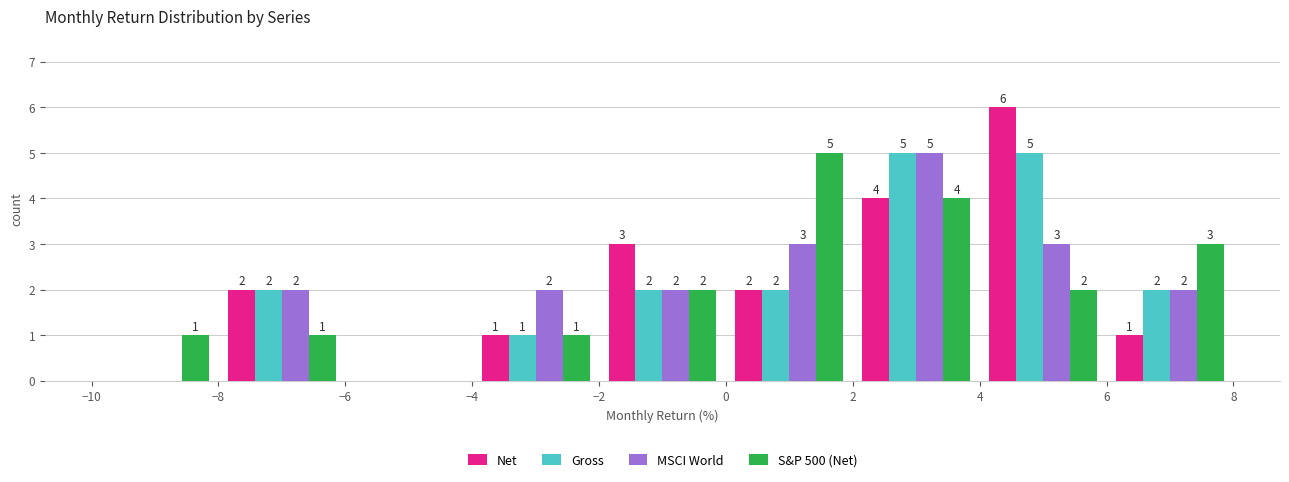

In the Net series, which range on the x-axis has the tallest bar?

4 to 6